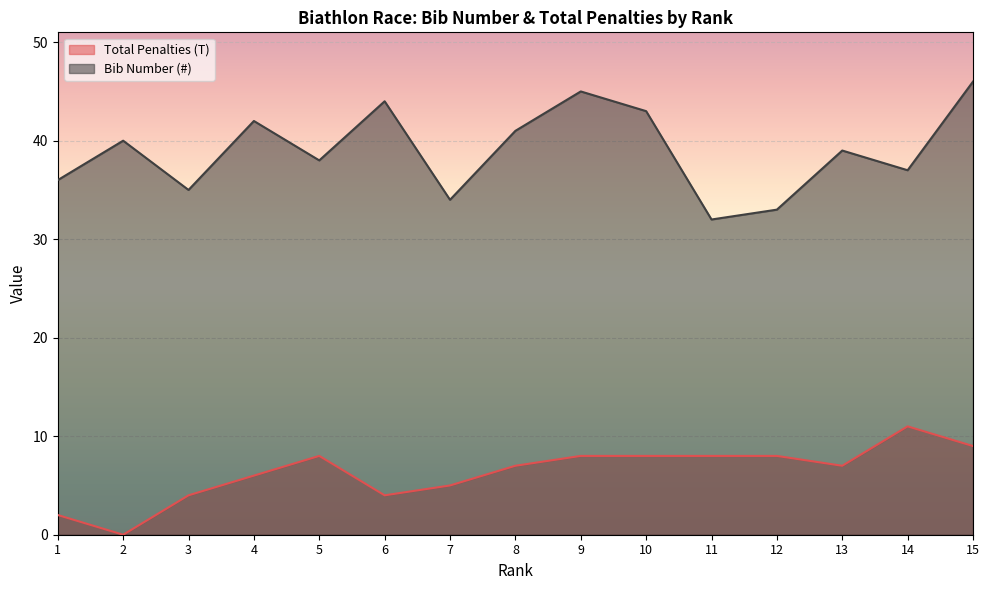

What is the value of the Total Penalties (T) point at the 1st from the left?

2